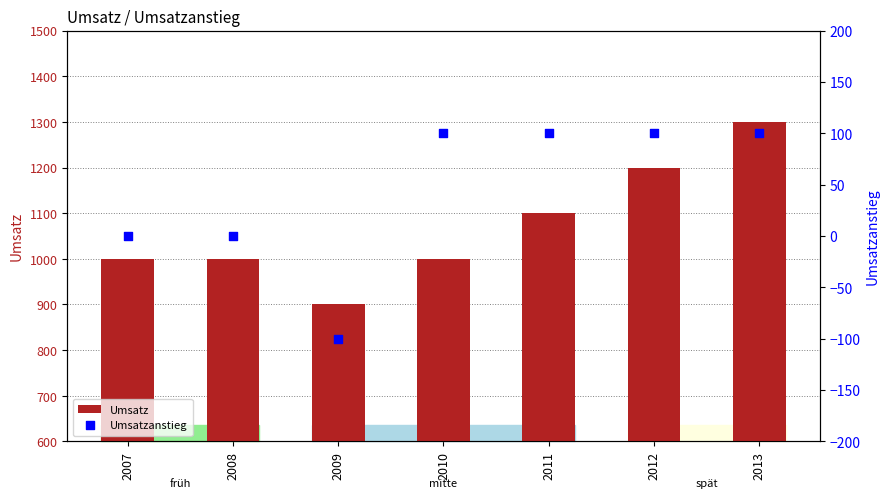

Which series has the largest Y range (max minus min)?

Umsatz